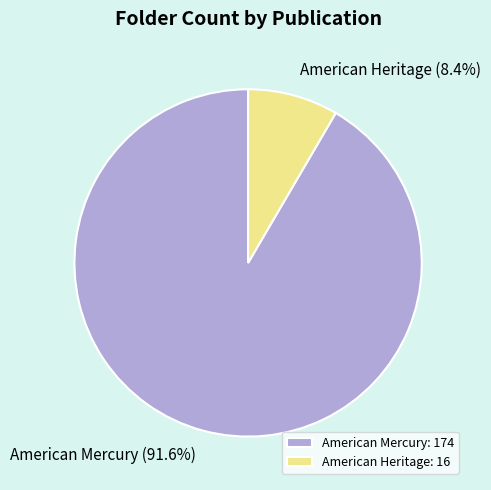

Count the number of slices in the pie.

2